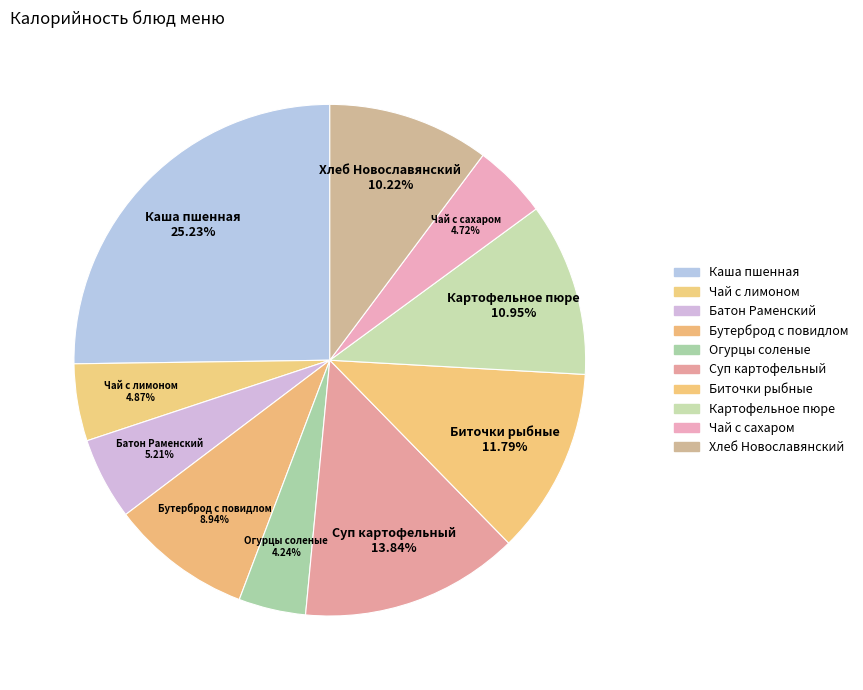

To the nearest percent, what portion does Хлеб Новославянский represent?

10%